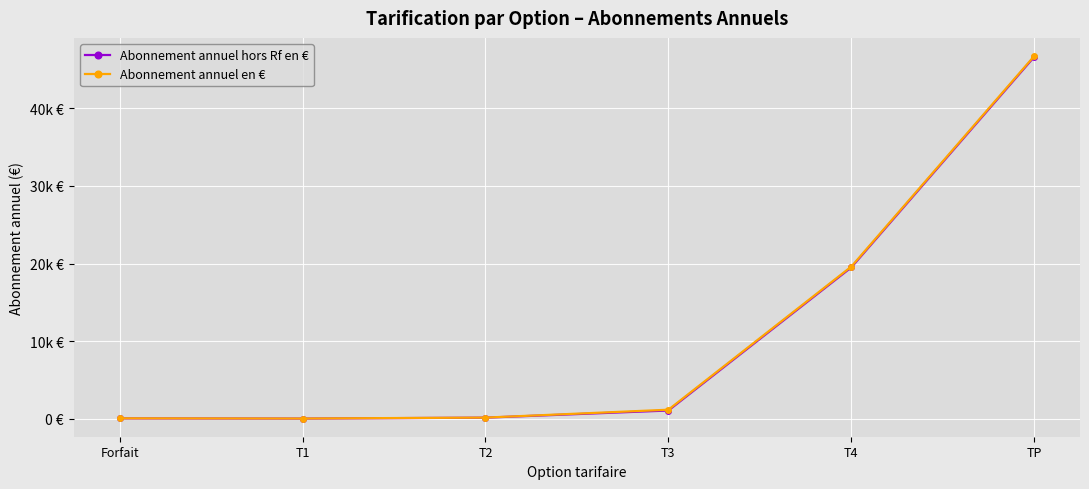

What is the value of the Abonnement annuel en € point at the 2nd from the left?

50.2